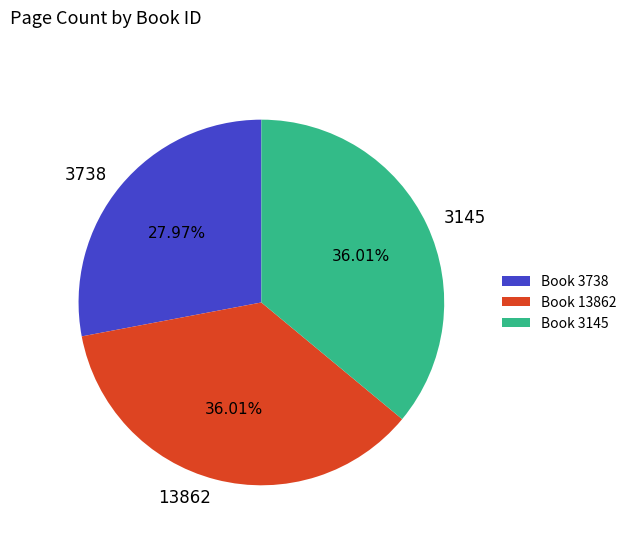

Count the number of slices in the pie.

3